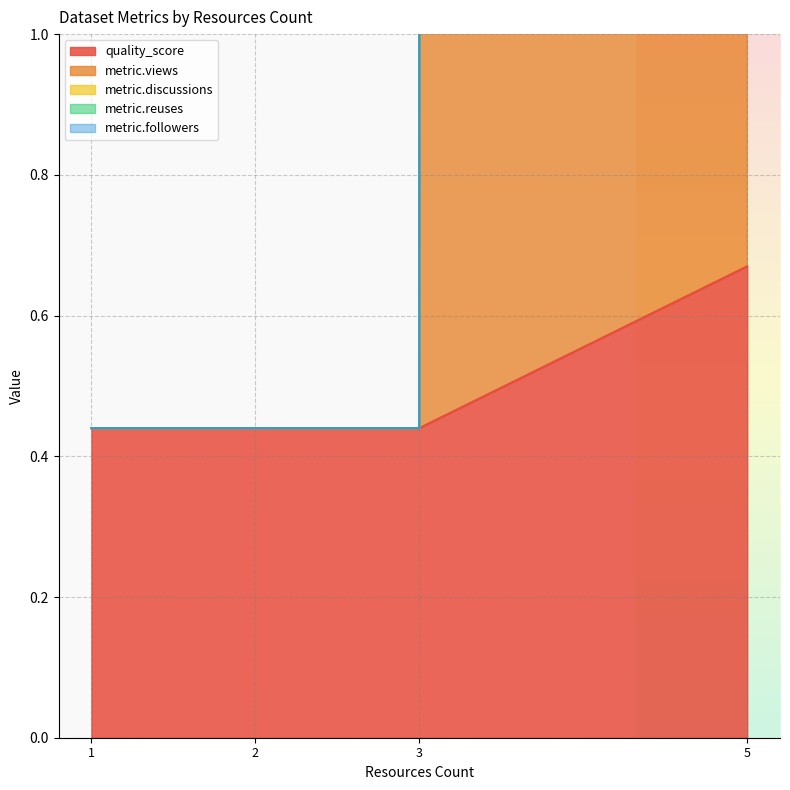

How many lines are shown in the chart?

5